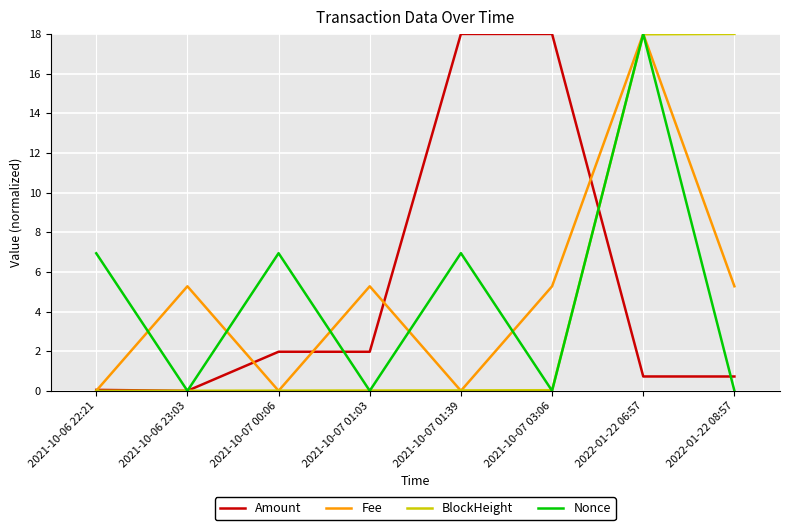

What is the greatest value displayed?

18.0